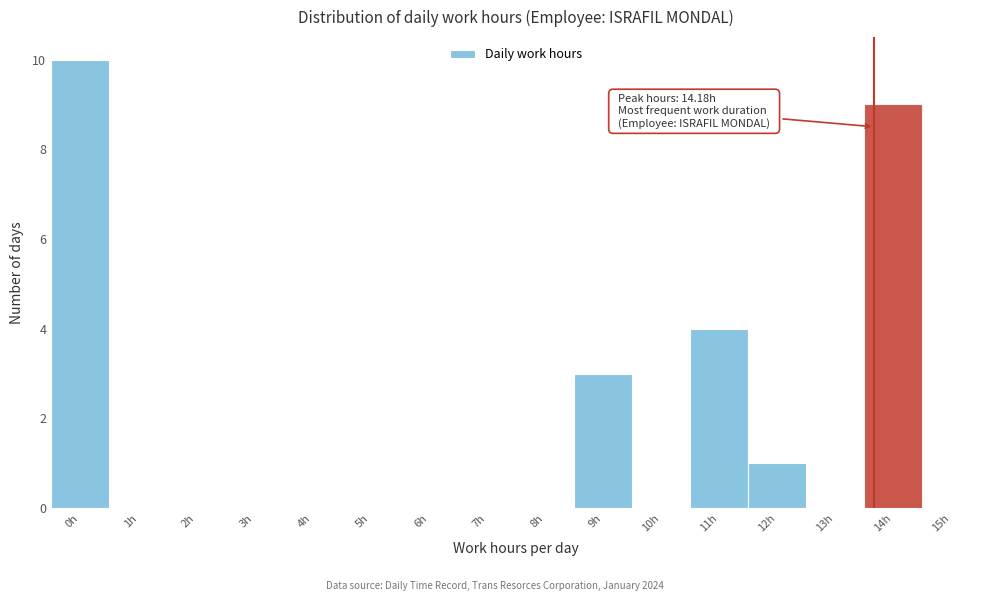

Reading left to right, extract all data points from this chart.

0h=10	1h=0	2h=0	3h=0	4h=0	5h=0	6h=0	7h=0	8h=0	9h=3	10h=0	11h=4	12h=1	13h=0	14h=9	15h=0